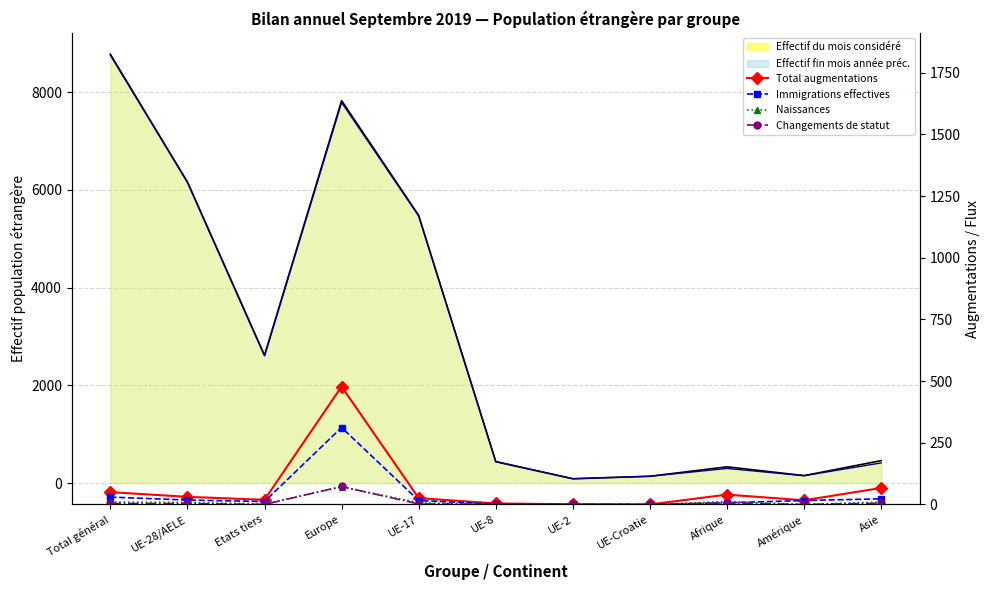

Where is the first local minimum for Naissances?

Etats tiers